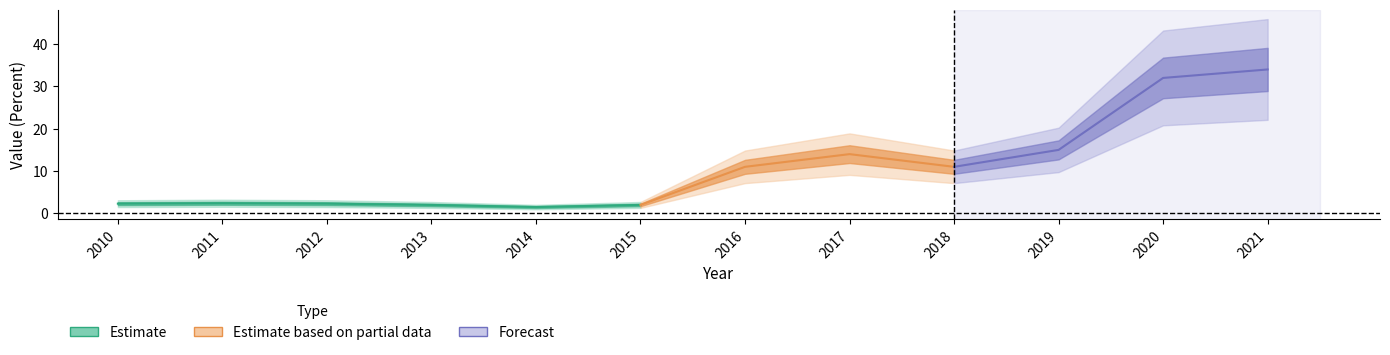

Approximately how many times larger is the value at 2013 compared to 2014?

1.3